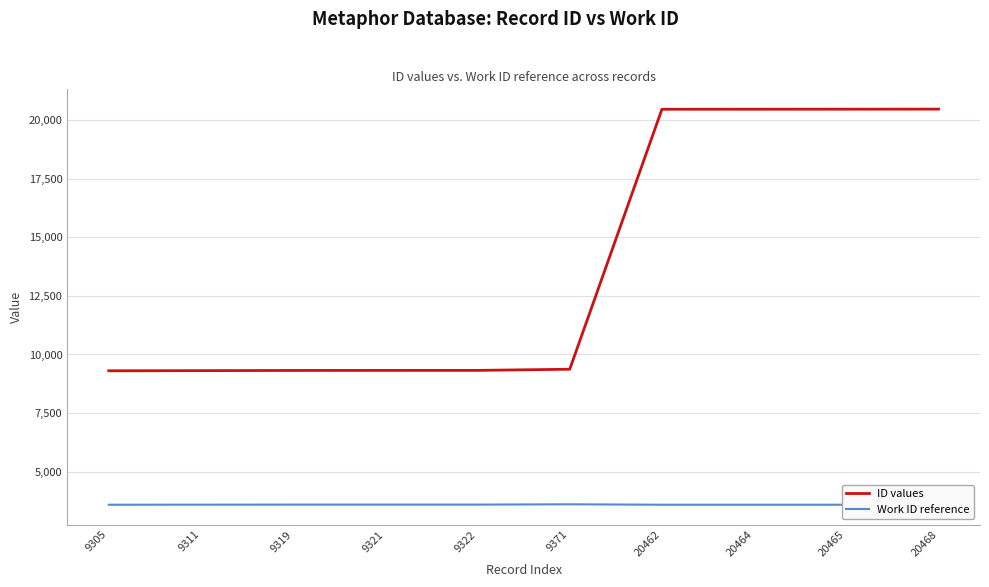

Rank the series at 20468 from lowest to highest value.

Work ID reference, ID values